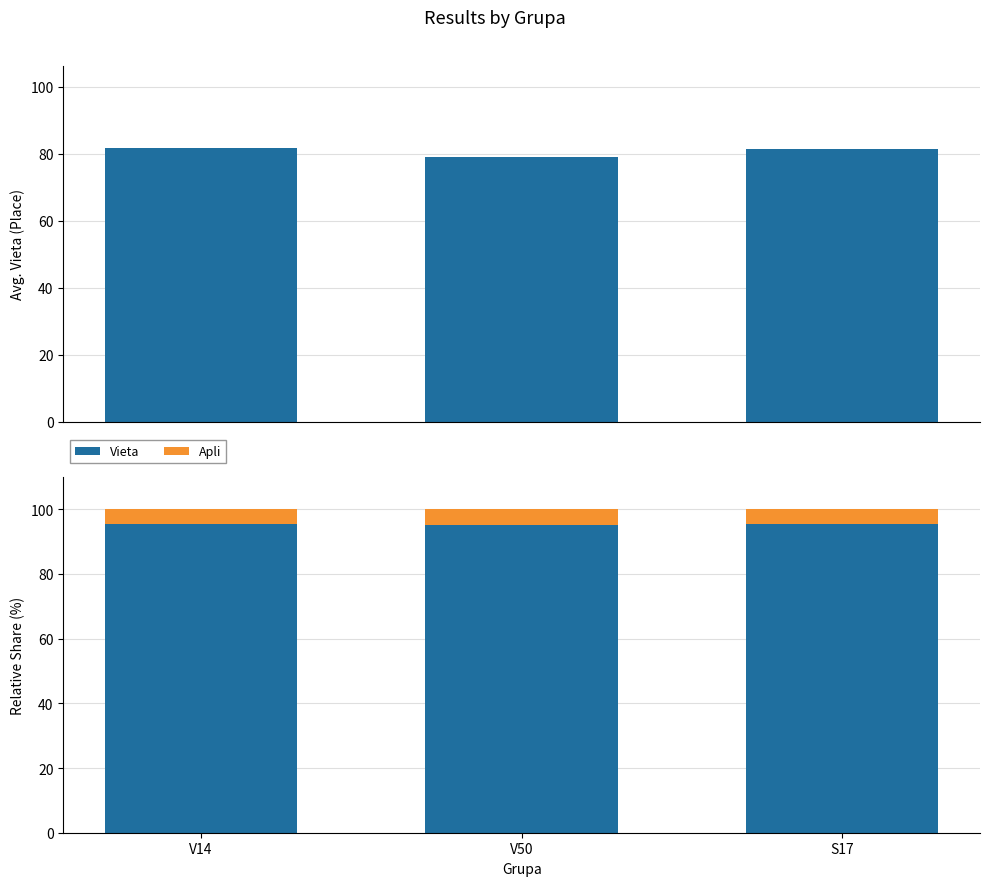

What position from the right is S17?

1